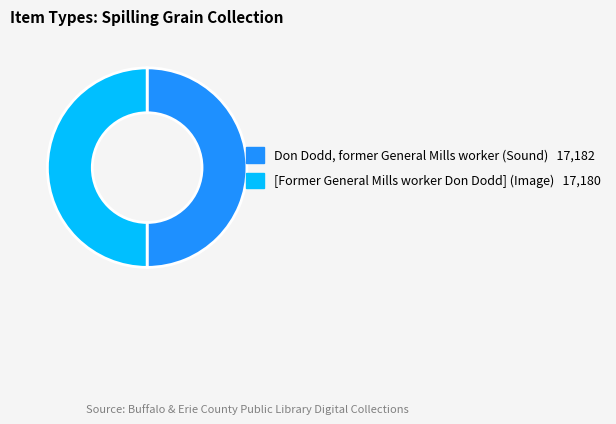

Is it true that [Former General Mills worker Don Dodd] (Image) is 65% of the pie?

False